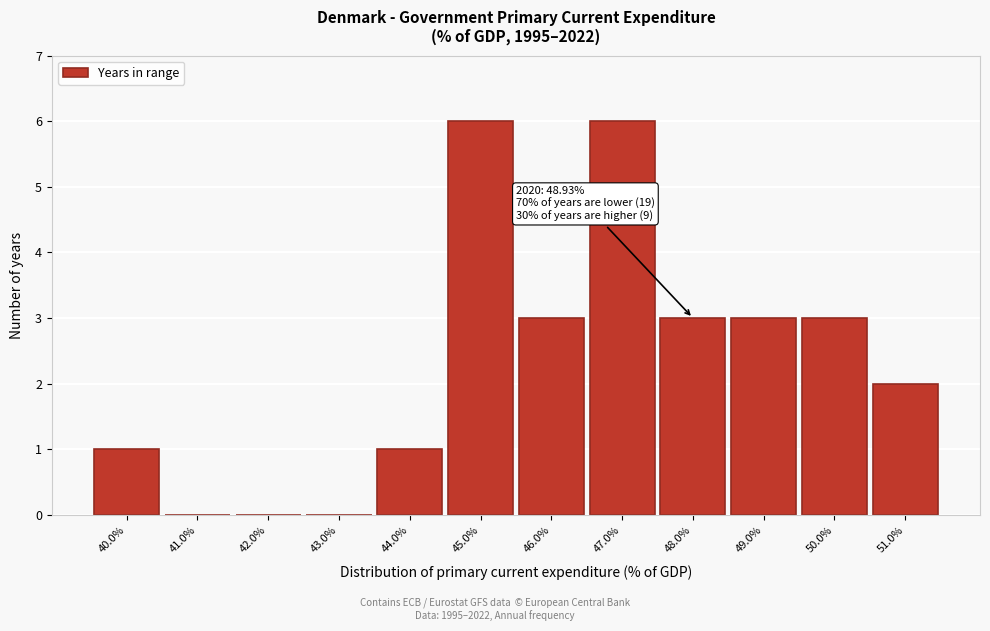

Reading left to right, extract all data points from this chart.

40.0%=1	41.0%=0	42.0%=0	43.0%=0	44.0%=1	45.0%=6	46.0%=3	47.0%=6	48.0%=3	49.0%=3	50.0%=3	51.0%=2